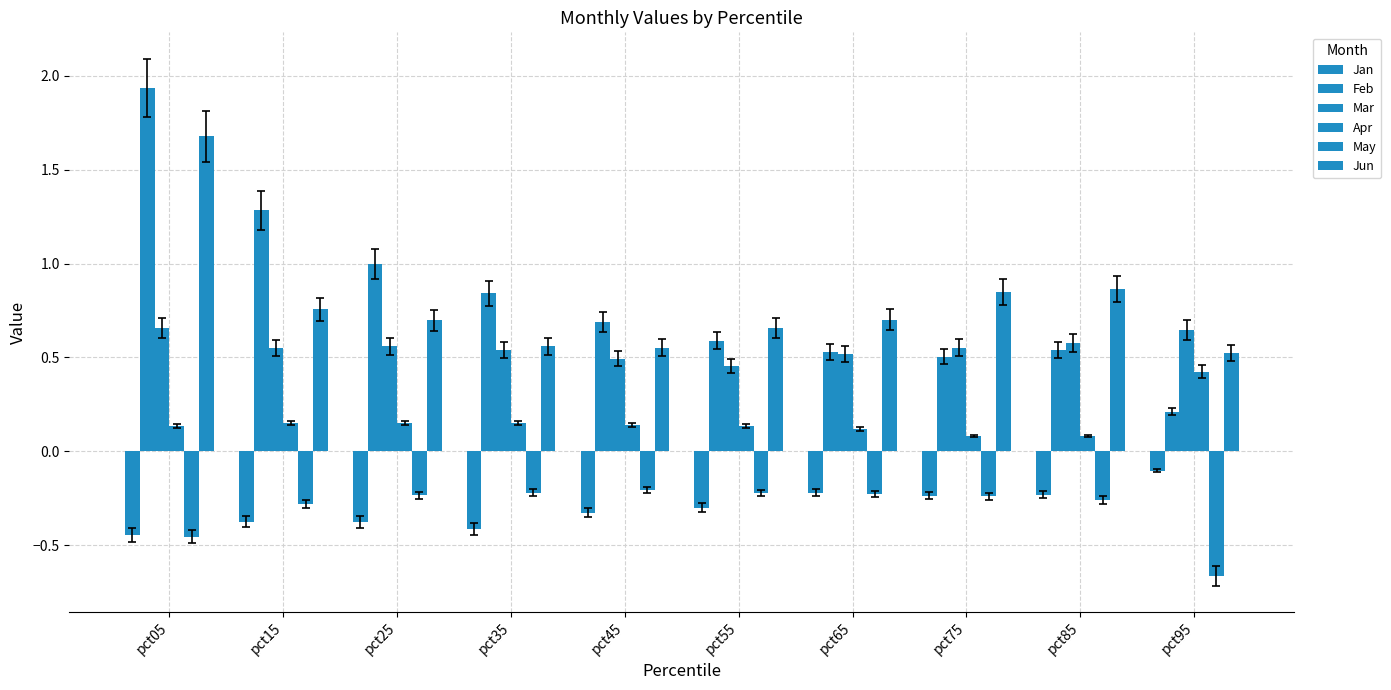

Is it true that Jan equals -0.0 at pct95?

False